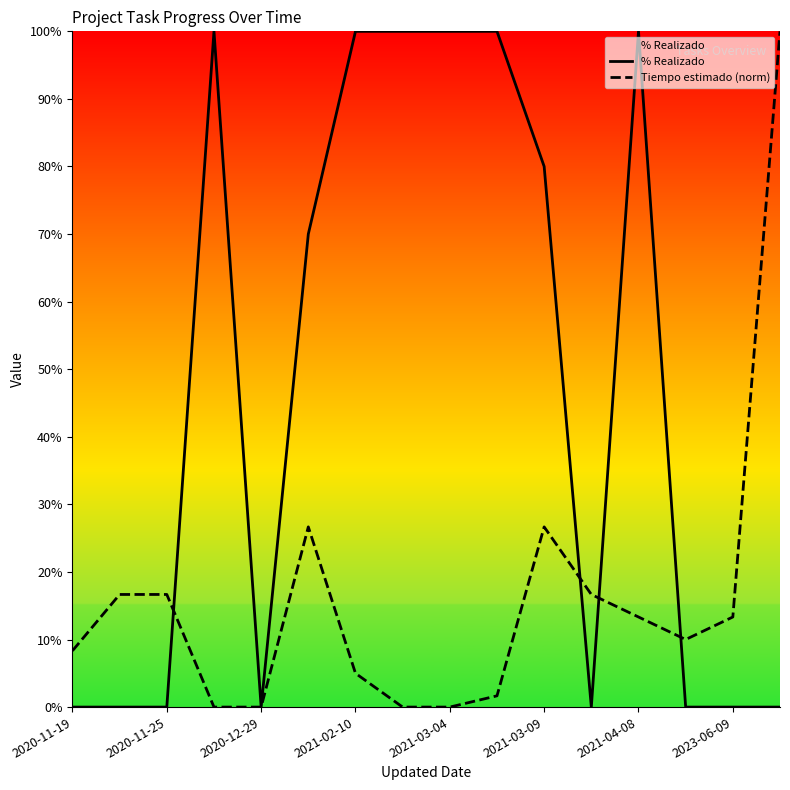

Which series has the largest total across all categories?

% Realizado